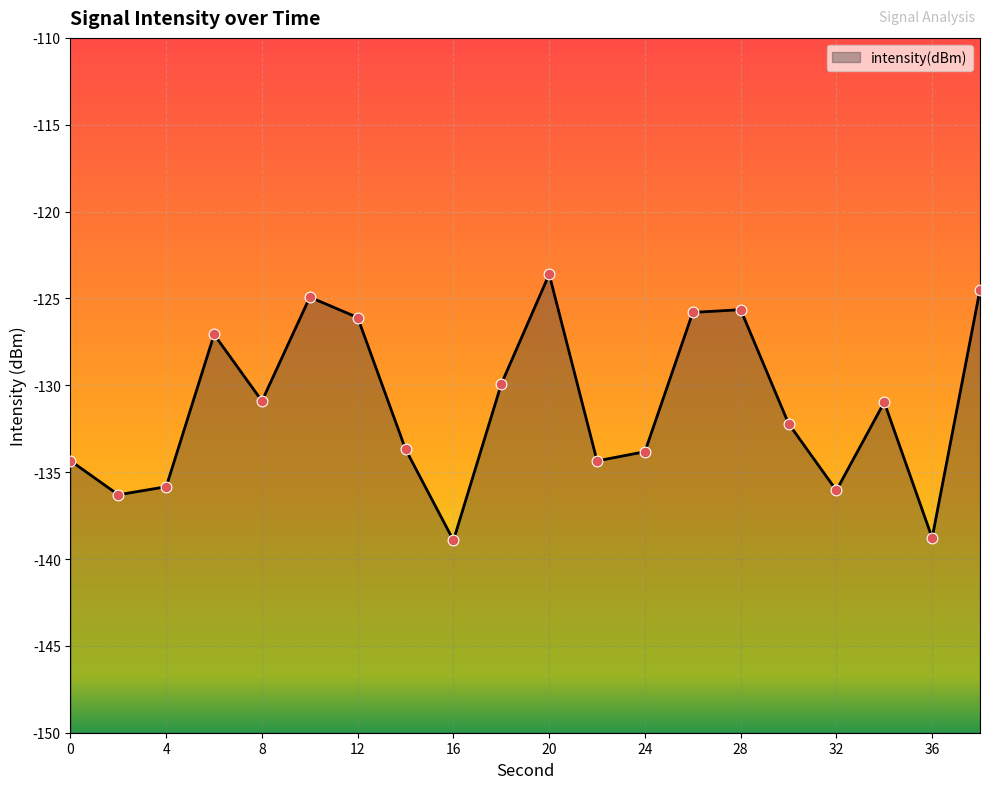

What is the change in value from 12 to 30?

-6.1